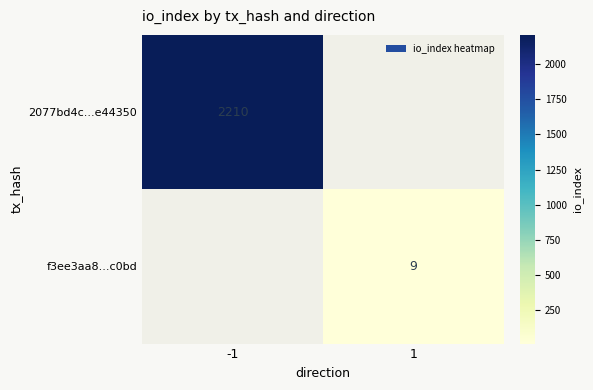

Count the number of categories in the chart.

2